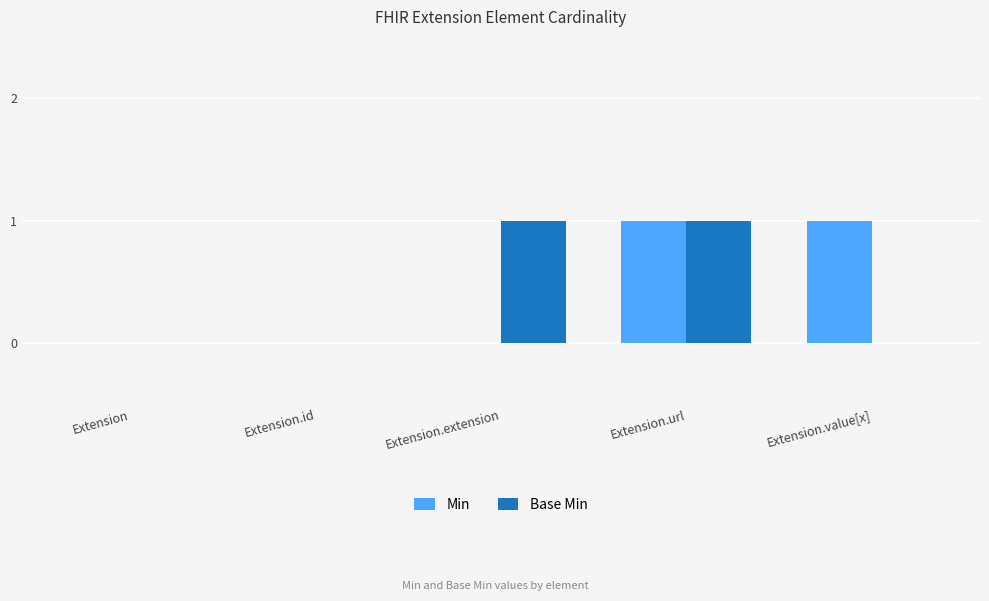

What is the total value across all series at Extension.value[x]?

1